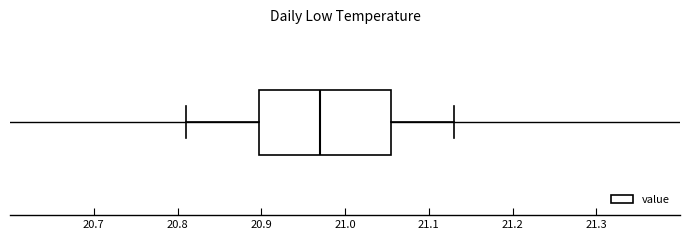

Read this box plot against the x-axis: the position of the median line, the range covered by the box, and the ends of both whiskers. The values are not printed on the chart, so give them approximately, as read against the axis.

median 20.97, box 20.90 to 21.06, whiskers 20.81 to 21.13